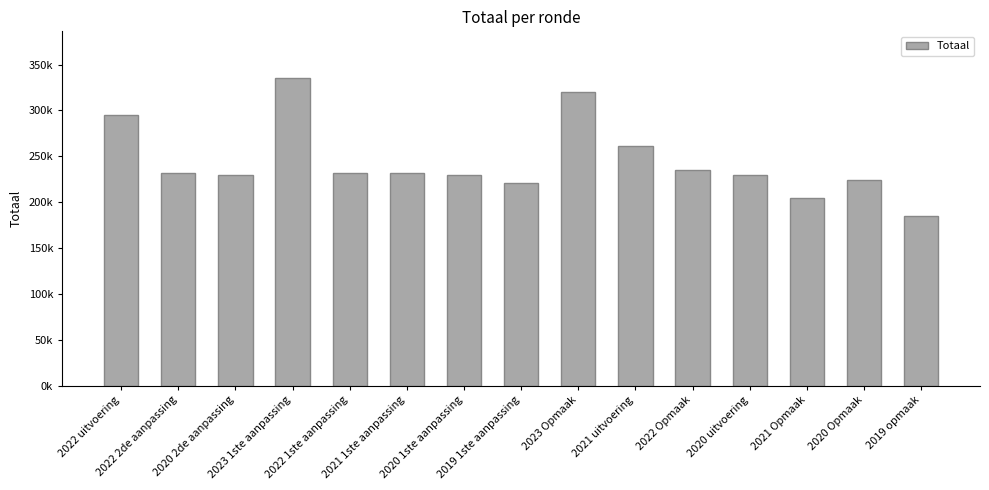

Rank the categories by value from highest to lowest.

2023 1ste aanpassing, 2023 Opmaak, 2022 uitvoering, 2021 uitvoering, 2022 Opmaak, 2021 1ste aanpassing, 2022 2de aanpassing, 2022 1ste aanpassing, 2020 2de aanpassing, 2020 1ste aanpassing, 2020 uitvoering, 2020 Opmaak, 2019 1ste aanpassing, 2021 Opmaak, 2019 opmaak